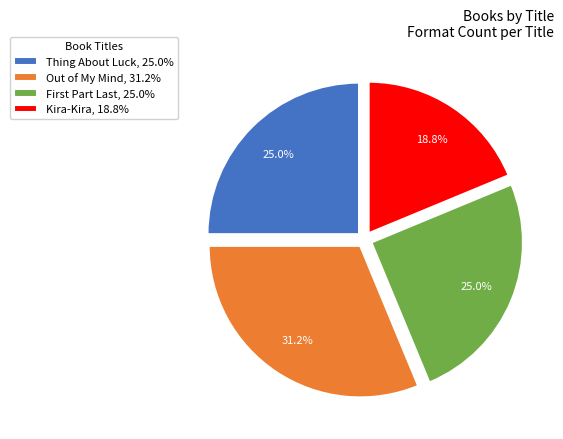

To the nearest percent, what percentage of the pie is Kira-Kira?

19%